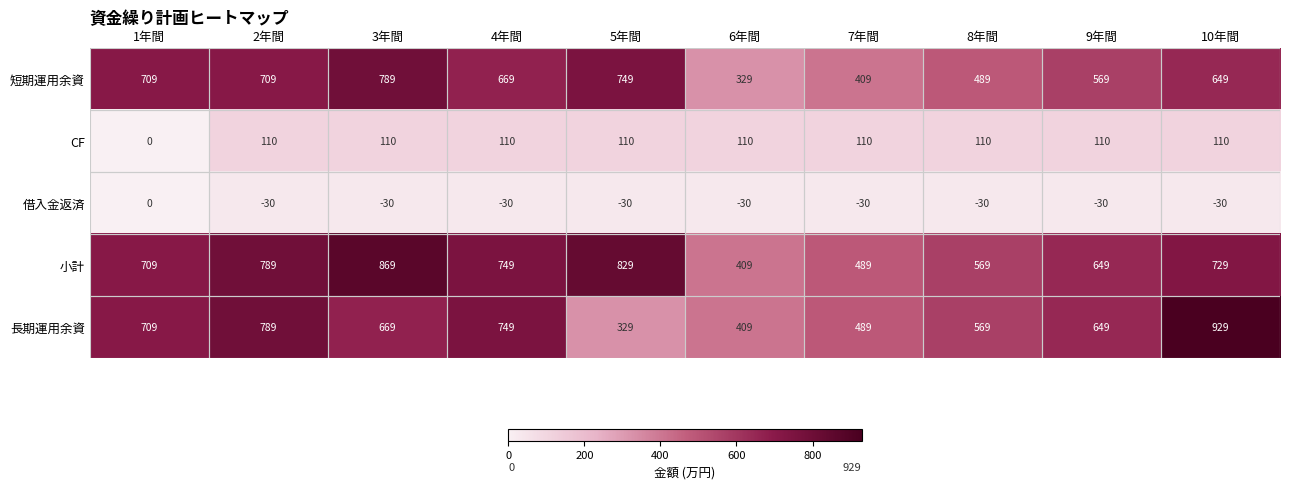

How many values in CF are above zero?

9